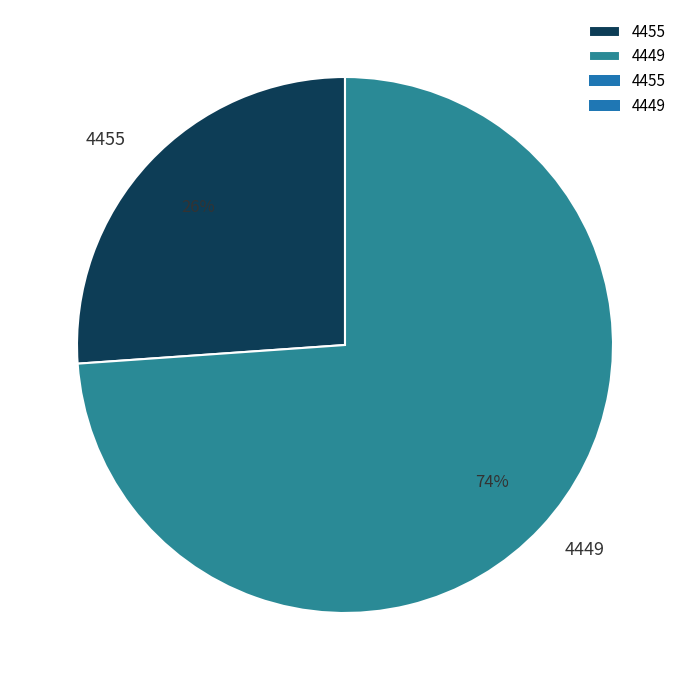

What is the smallest slice in the pie chart?

4455